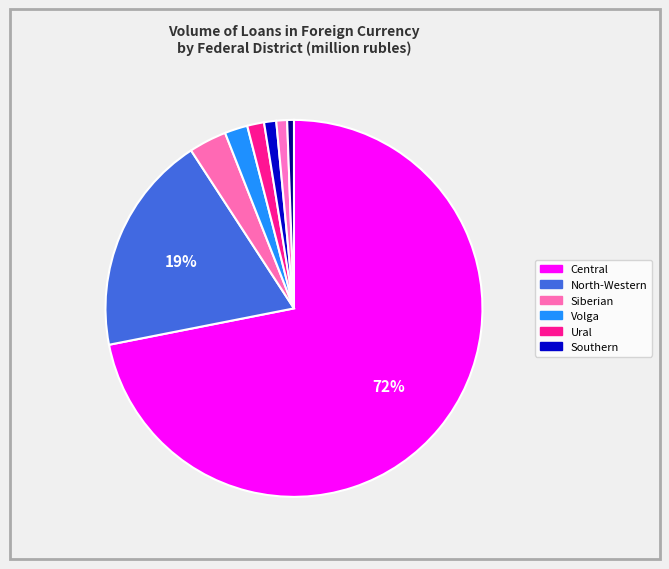

How many slices are in this pie chart?

8